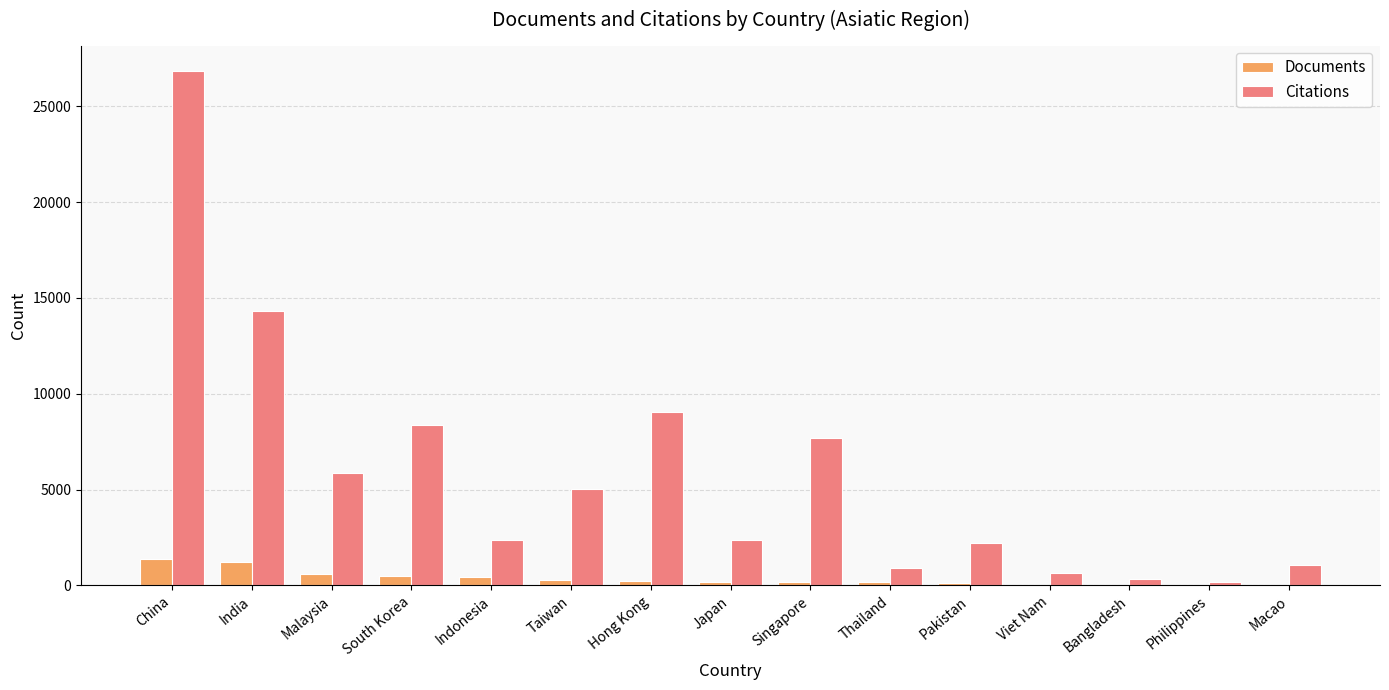

Between India and Thailand, which series saw the biggest shift?

Citations